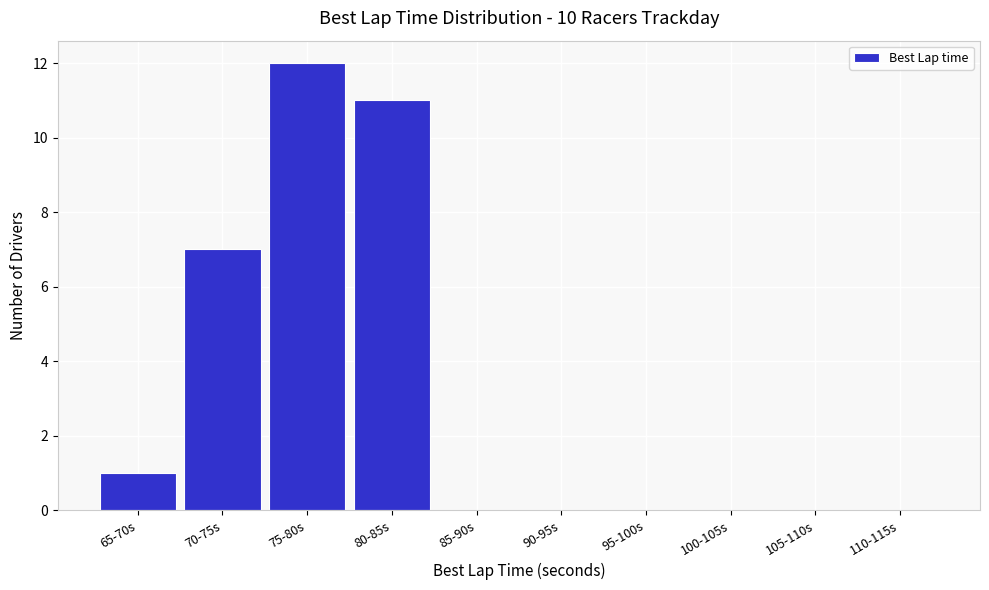

Reading left to right, transcribe all the data shown in this chart.

65-70s=1	70-75s=7	75-80s=12	80-85s=11	85-90s=0	90-95s=0	95-100s=0	100-105s=0	105-110s=0	110-115s=0